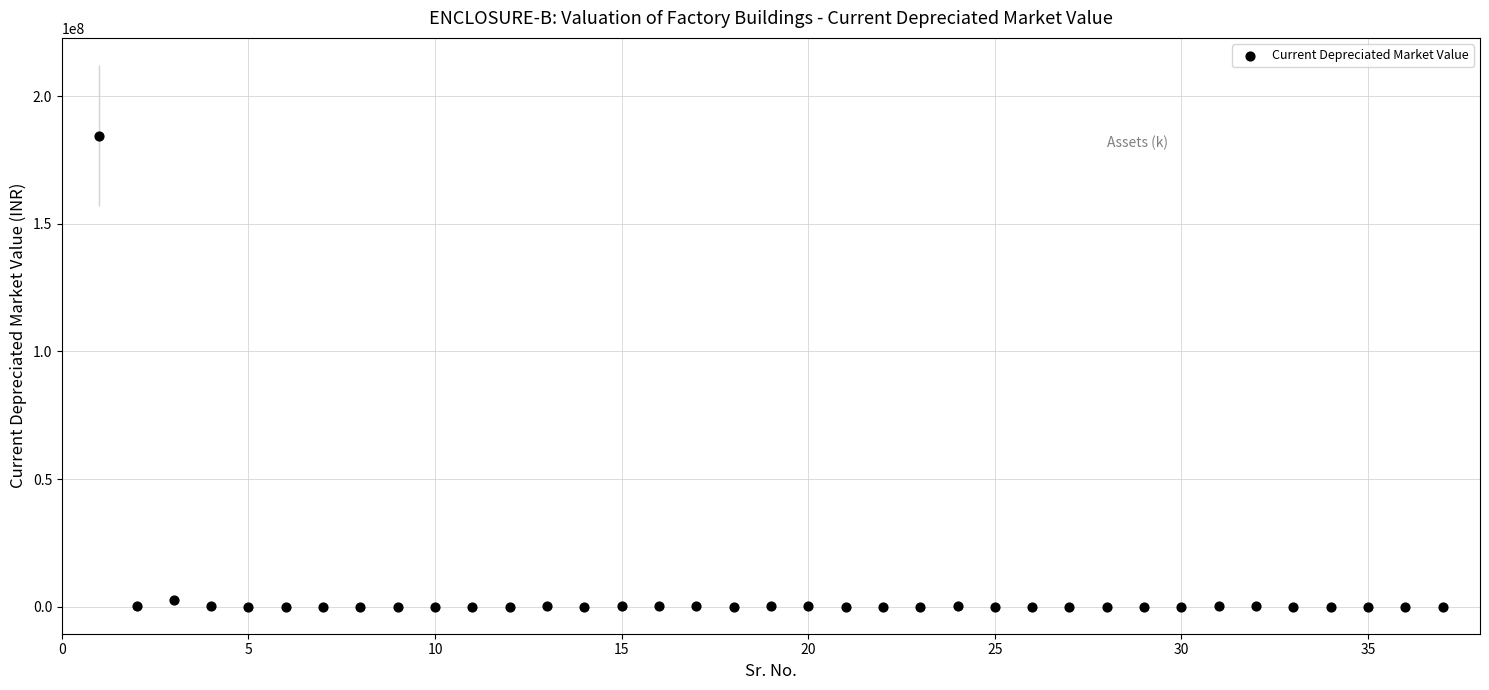

What is the range of X values (max minus min)?

36.0